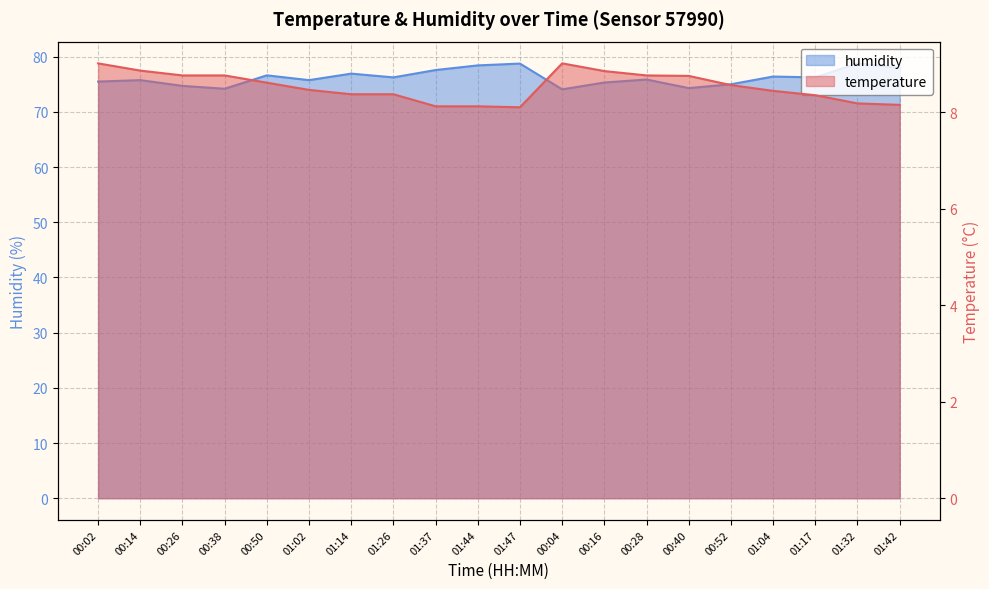

What is the label of the 11th point from the left?

01:47